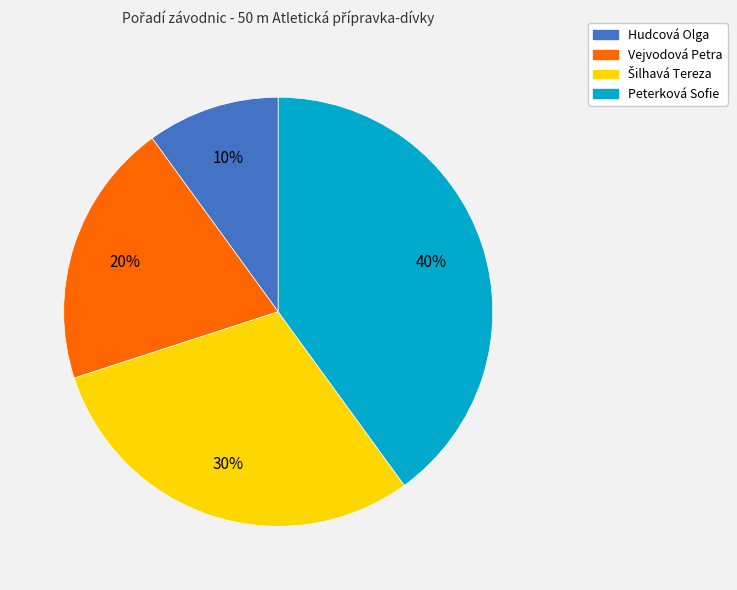

What is the largest slice in the pie chart?

Peterková Sofie